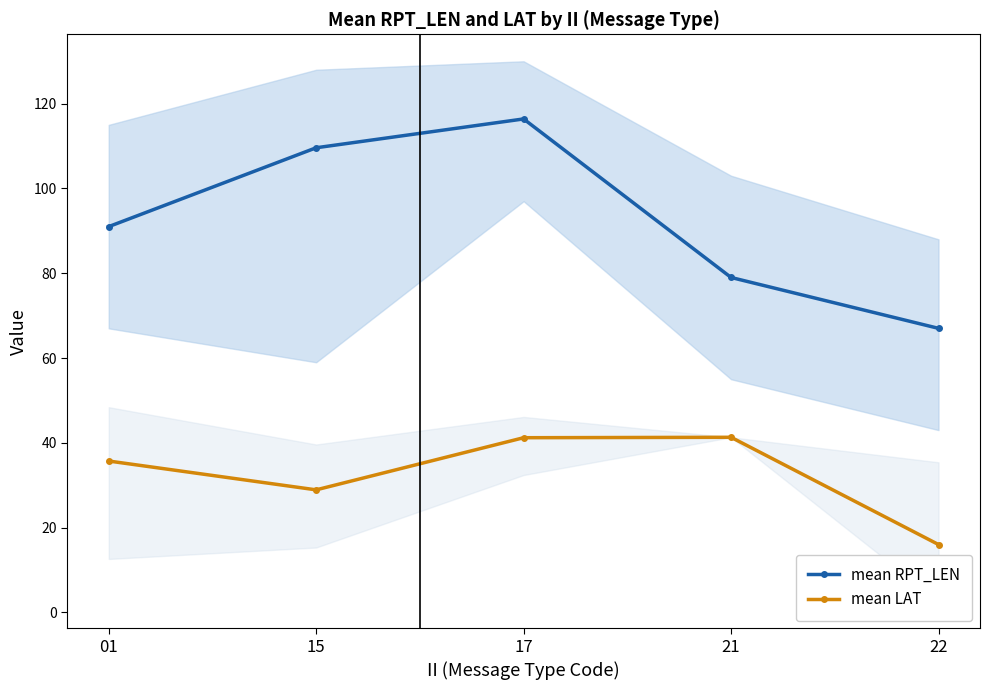

Reading left to right, extract all data points from this chart.

mean RPT_LEN: 91.0	109.6	116.4	79.0	67.0
mean LAT: 35.7	28.9	41.2	41.3	16.0